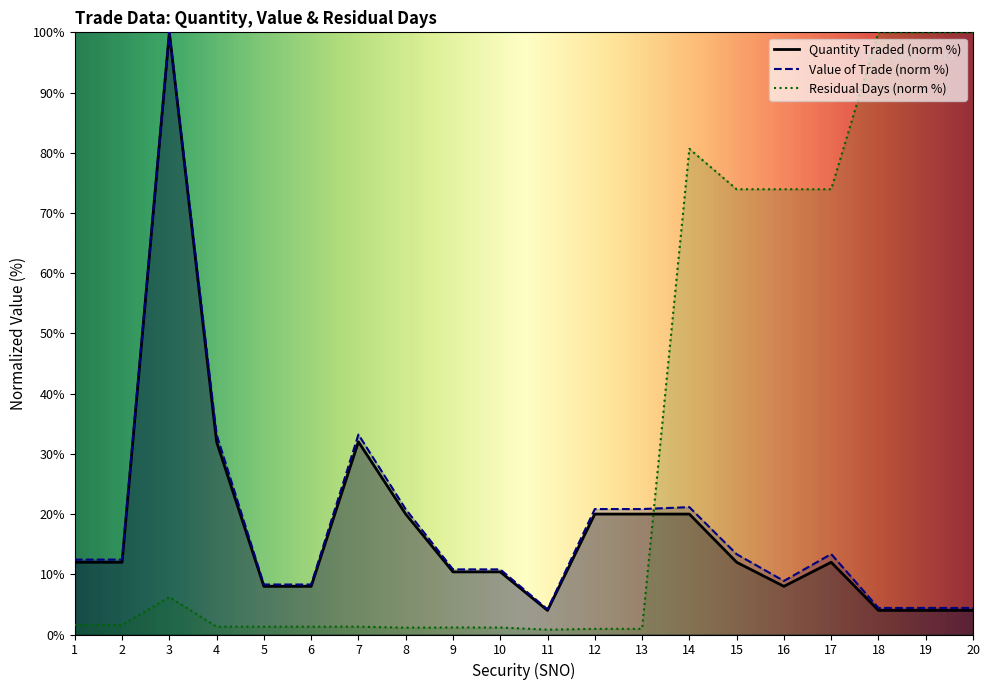

How many interior local peaks does the Quantity Traded series have?

3